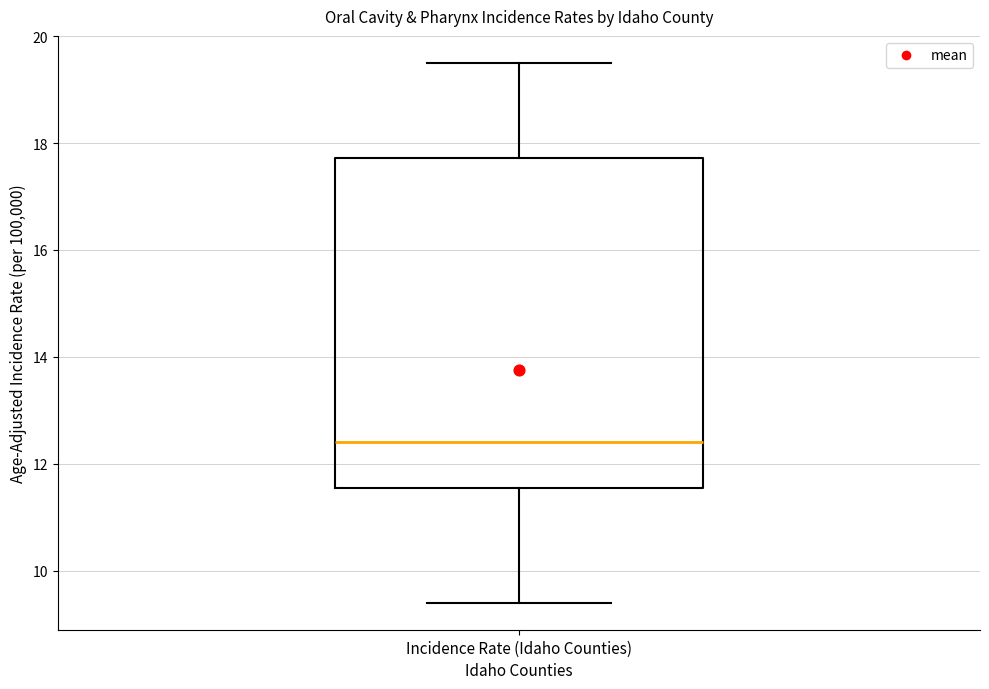

Transcribe this box plot: give where the median line is, the range the box spans, and where the two whiskers end, as read against the y-axis. The values are not printed on the chart, so give them approximately, as read against the axis.

median 12.4, box 11.6 to 17.8, whiskers 9.4 to 19.6